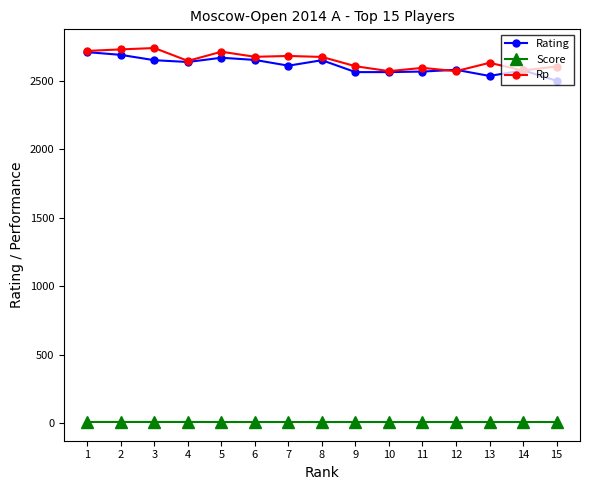

True or false: Rp has more than 1 points higher than both neighbors.

True